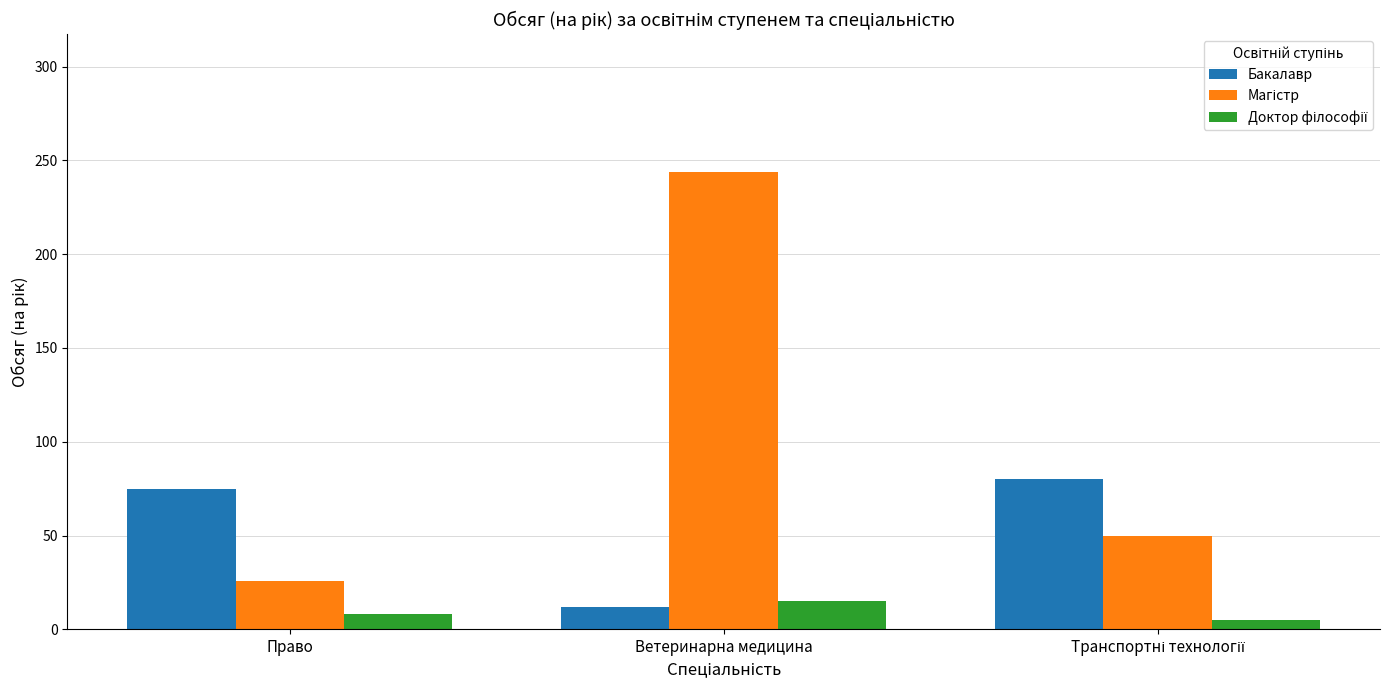

How many distinct data groups are displayed?

3